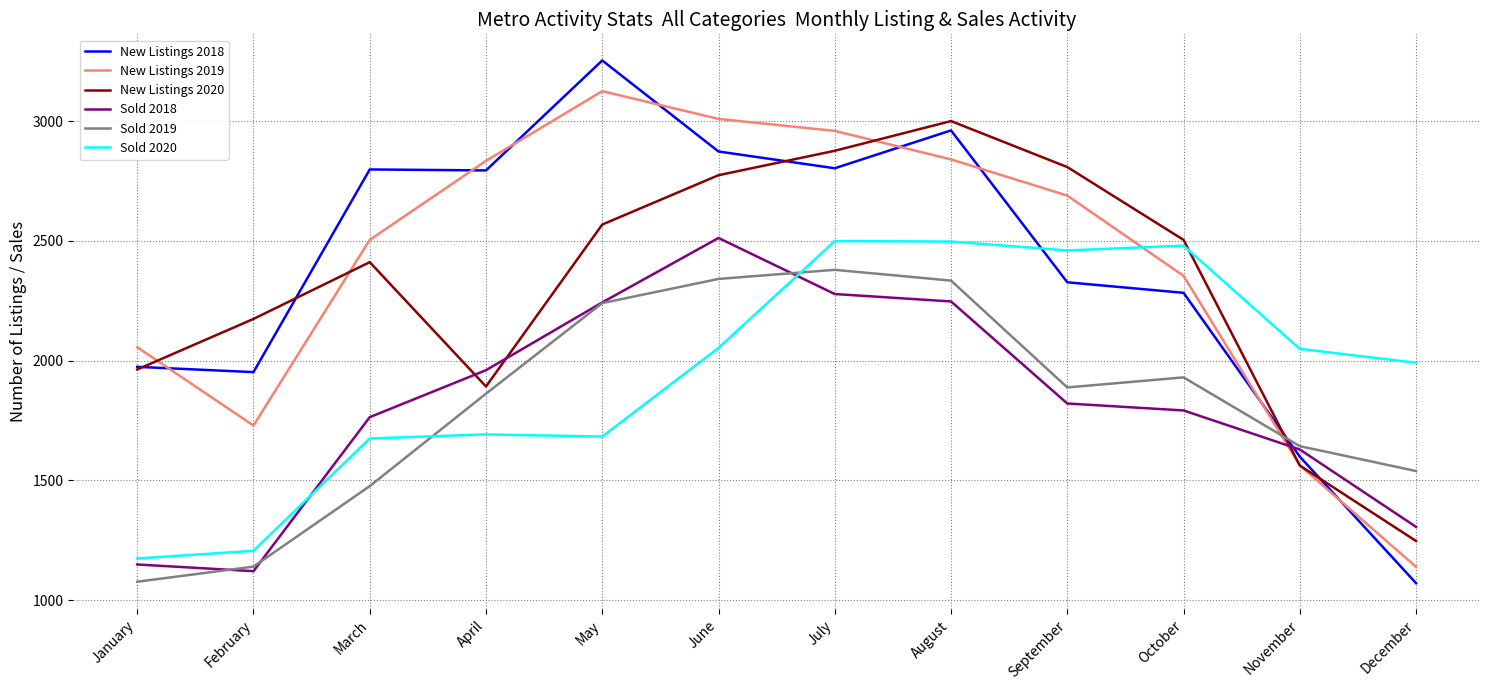

What is the spread (max minus min) of values at June?

956